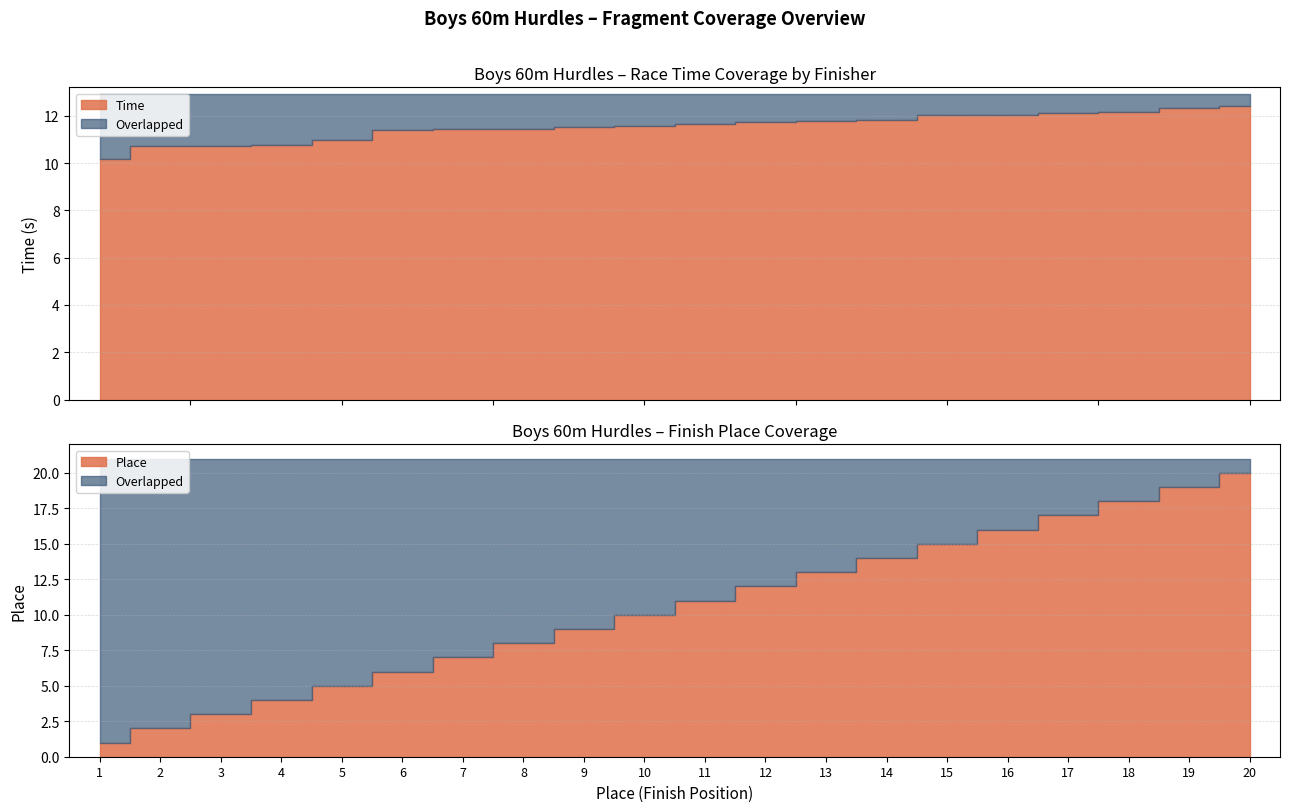

At which label is Place closest to 10?

10